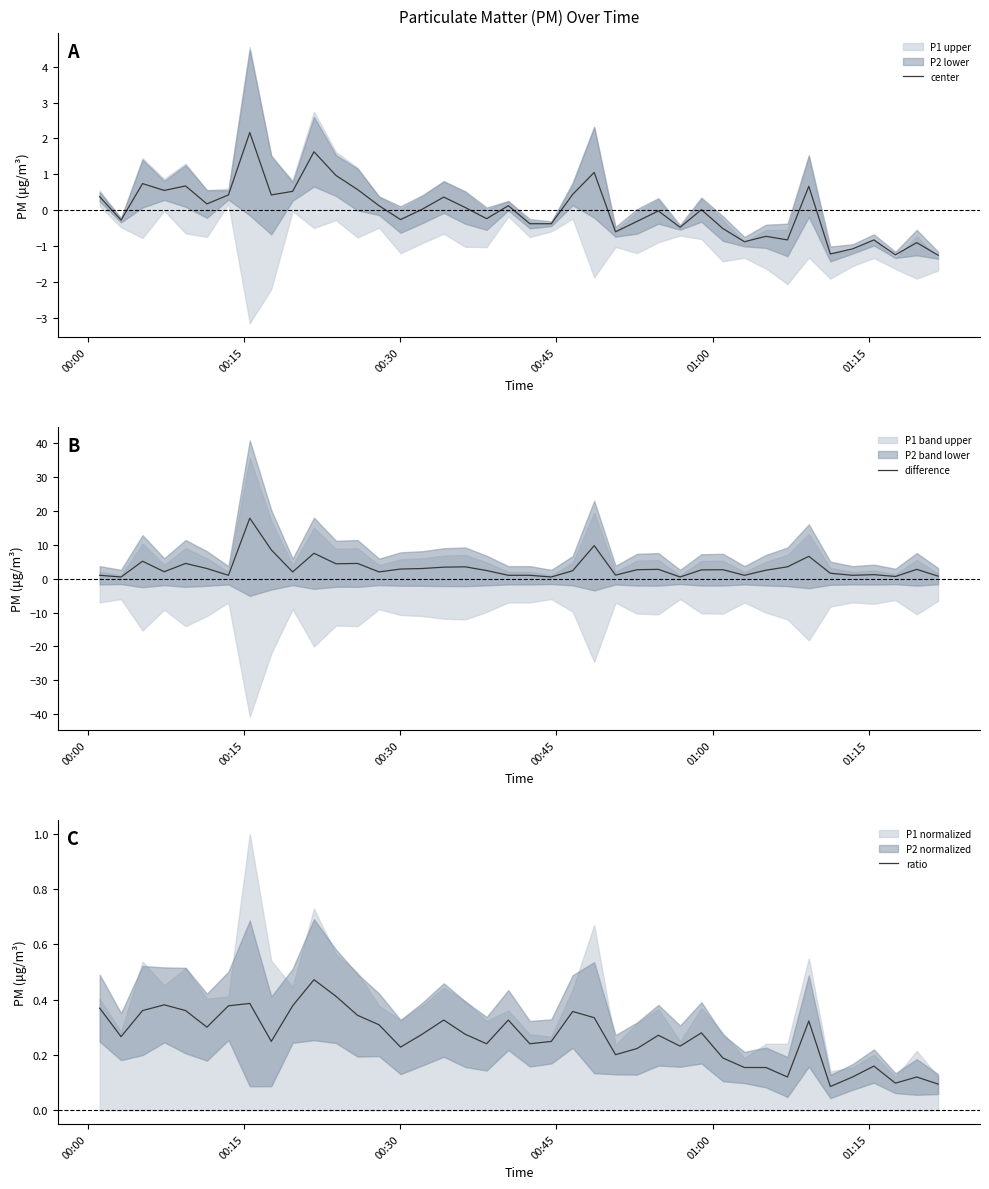

What is the maximum value for difference?

17.9